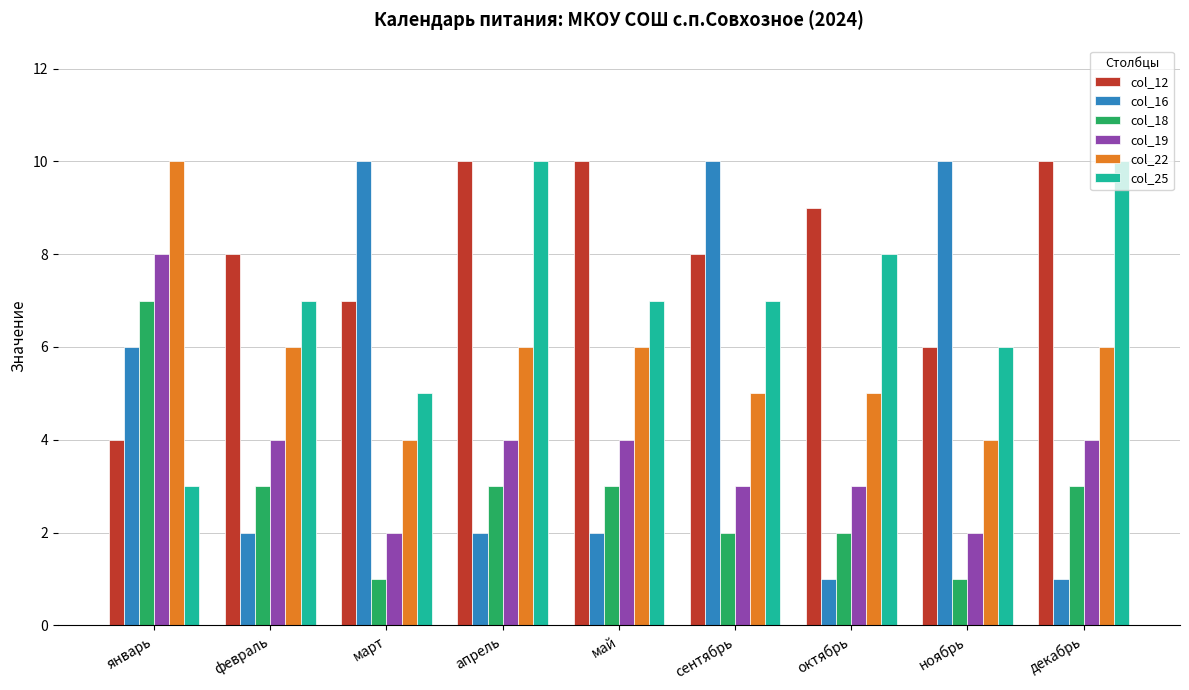

True or false: col_19 has a value of 4 at май.

True